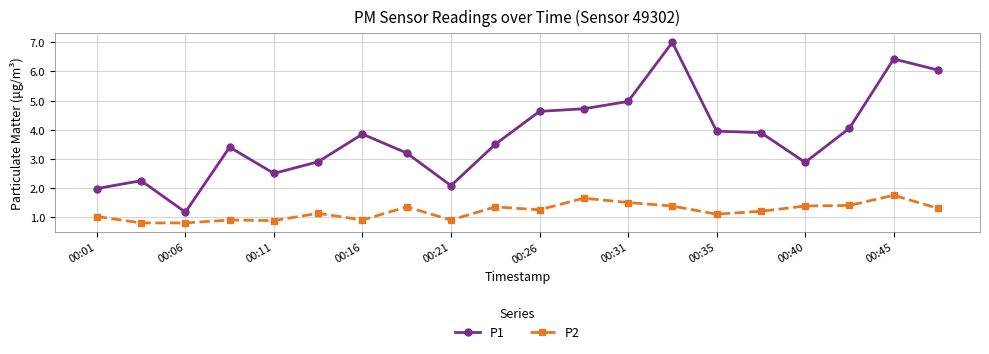

What is the value of the P1 point at the 6th from the left?

2.9